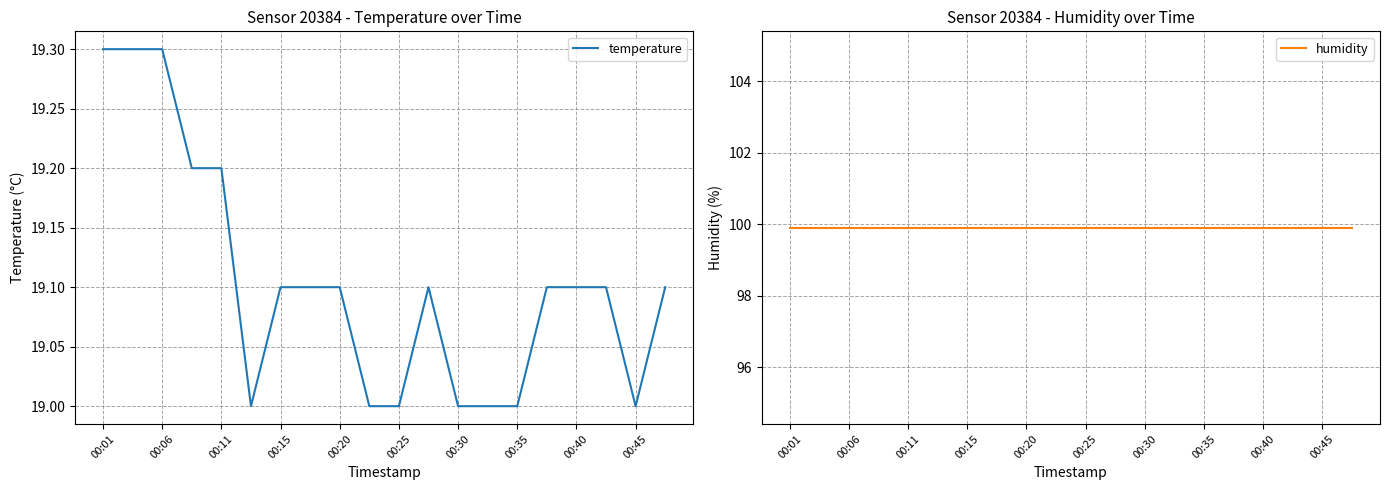

True or false: humidity and temperature intersect in this chart.

False